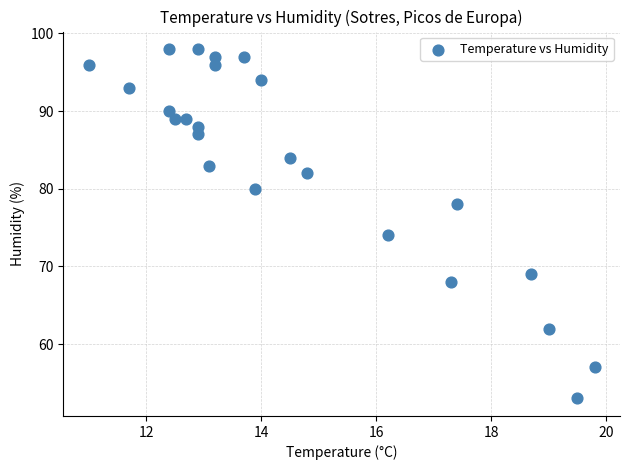

What is the range of Y values (max minus min)?

45